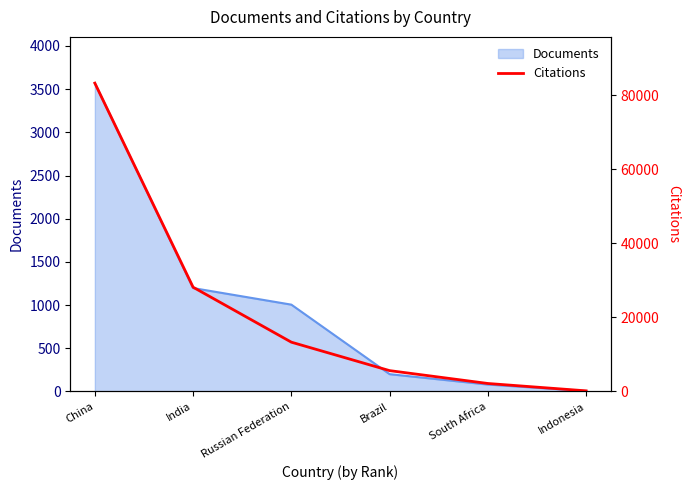

Which has a higher value, China or Indonesia?

China